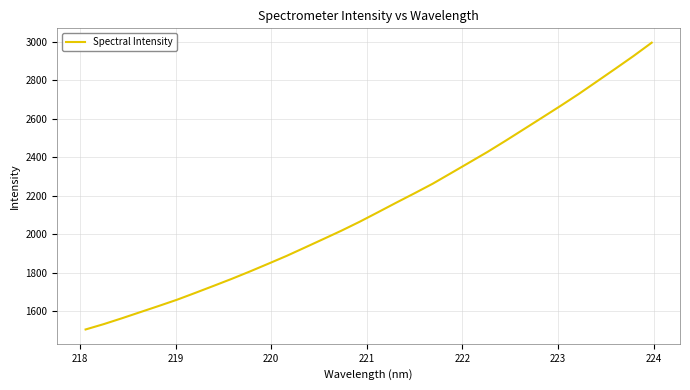

What is the difference between the maximum and minimum values?

1491.3